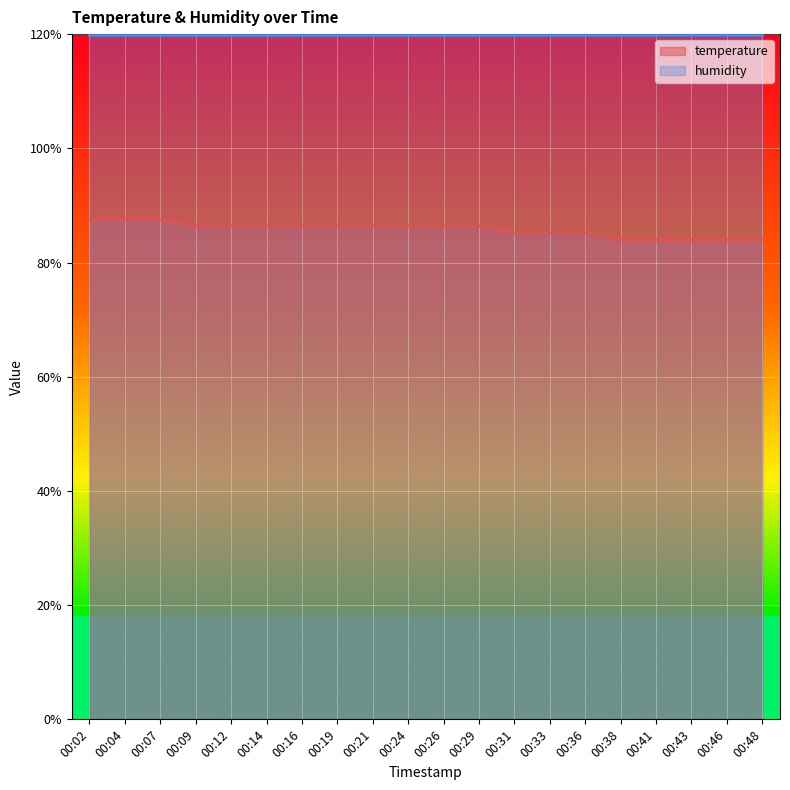

Count the number of categories in the chart.

20